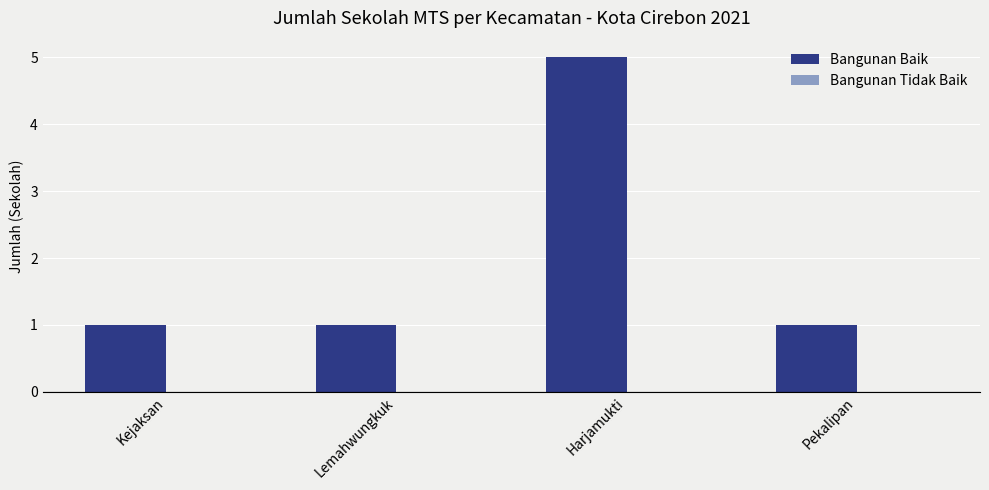

What is the maximum value shown in the chart?

5